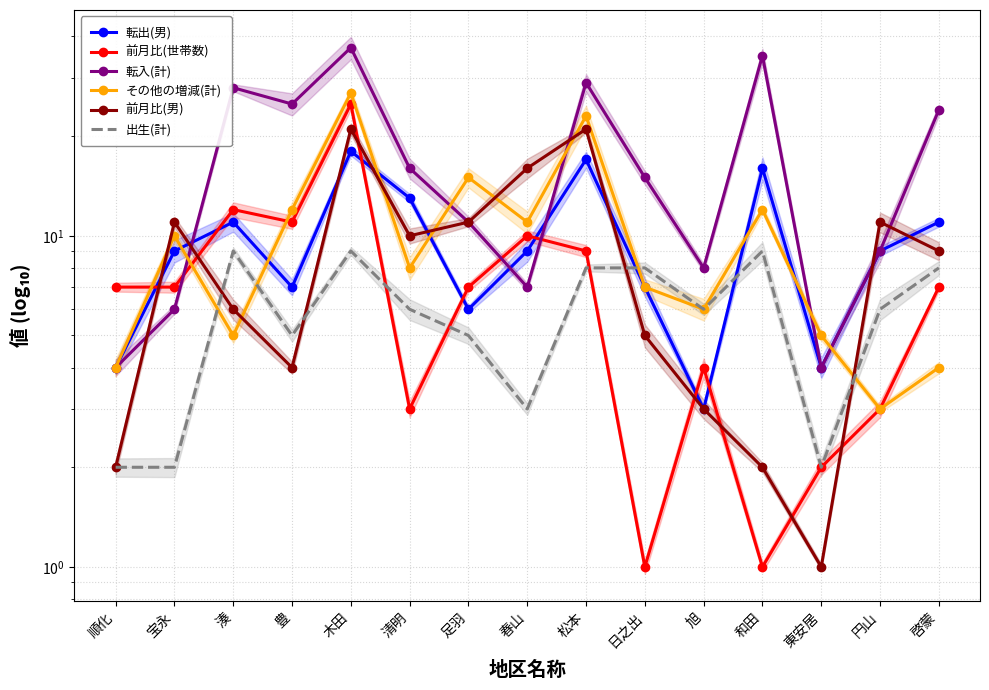

How many data points in その他の増減(計) are less than 8?

7